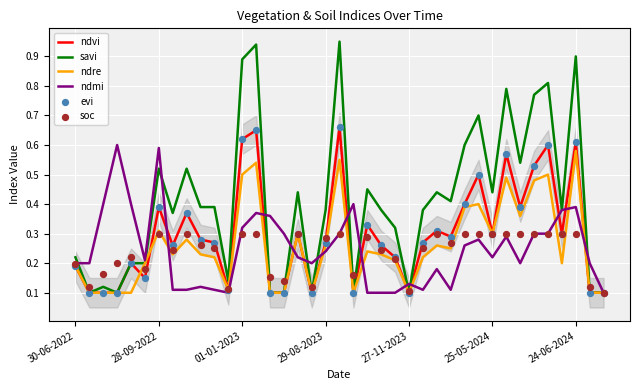

At which category is the sum across all series the highest?

13